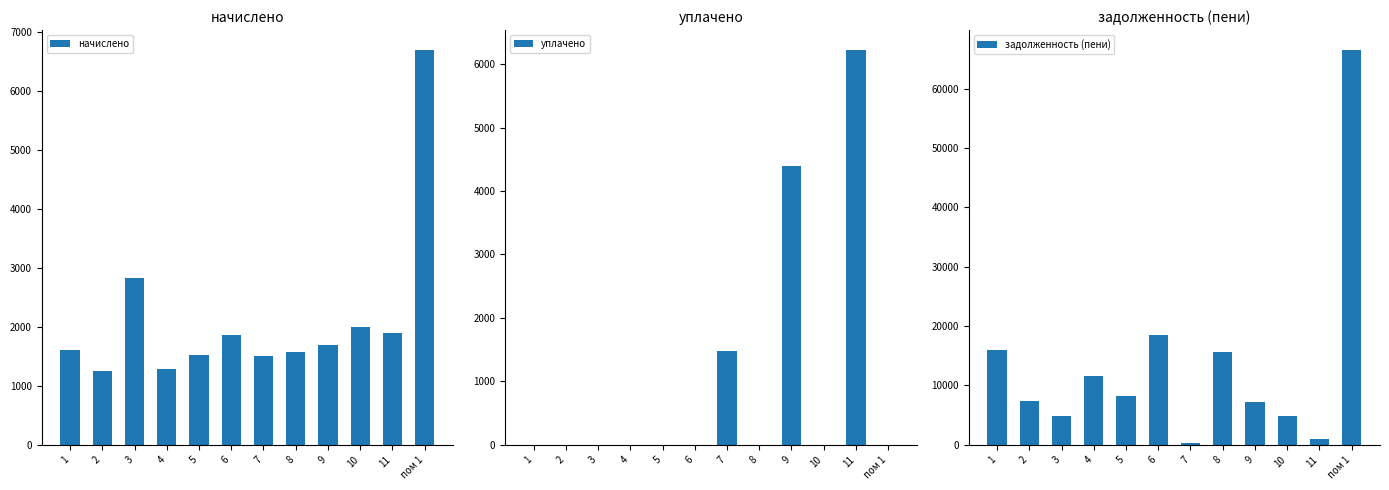

What is the label of the 2nd bar from the left?

2